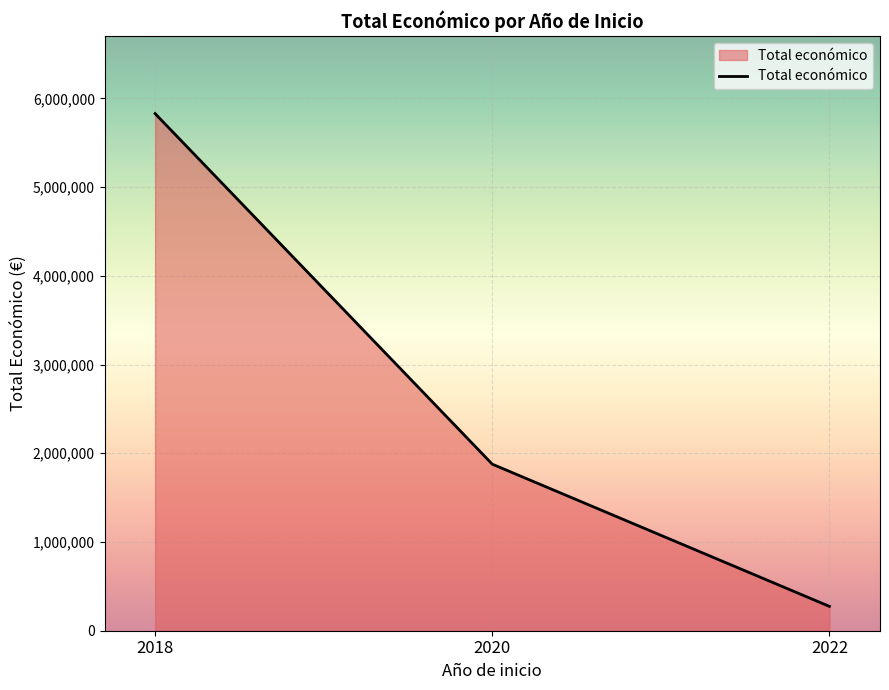

Does the chart have visible grid lines?

Yes